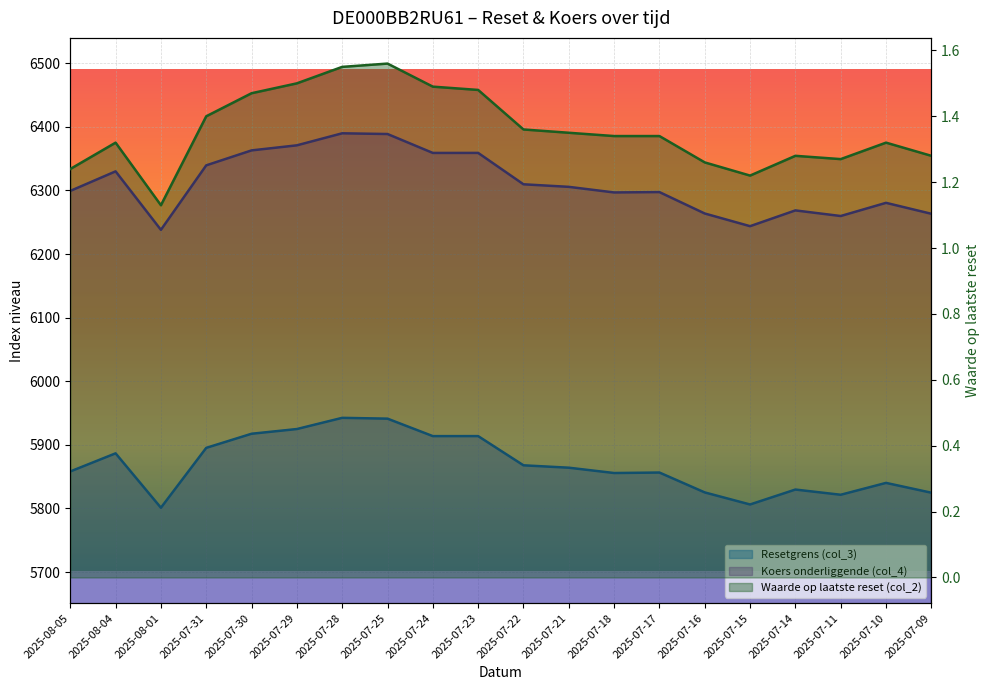

True or false: Resetgrens (col_3) and Waarde op laatste reset (col_2) cross at least once.

False